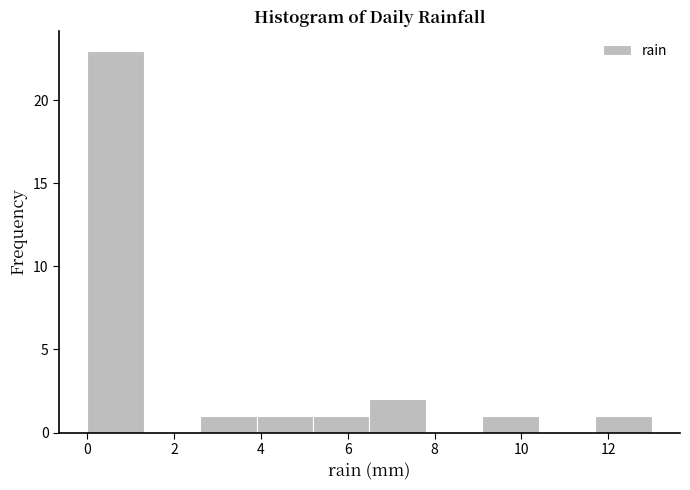

Reading left to right, transcribe this chart: for each bar, give the range it covers on the x-axis and its height. Neither the bar edges nor the heights are printed on the chart, so give them approximately, as read against the axes.

0.0 to 1.3: 23
1.3 to 2.6: 0
2.6 to 3.9: 1
3.9 to 5.2: 1
5.2 to 6.5: 1
6.5 to 7.8: 2
7.8 to 9.1: 0
9.1 to 10.4: 1
10.4 to 11.7: 0
11.7 to 13.0: 1